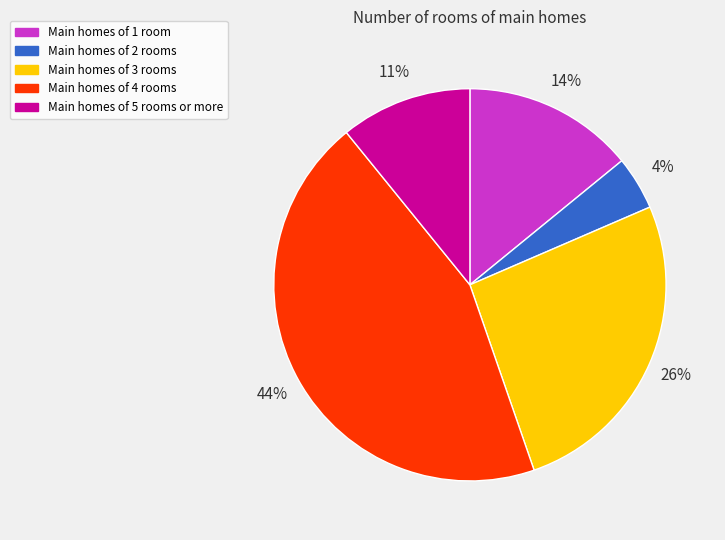

Is there a majority slice in this chart?

No